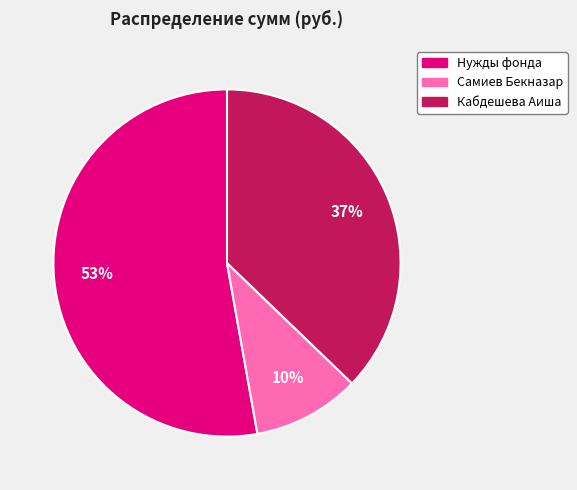

Combined, do Нужды фонда and Кабдешева Аиша account for over 50%?

Yes